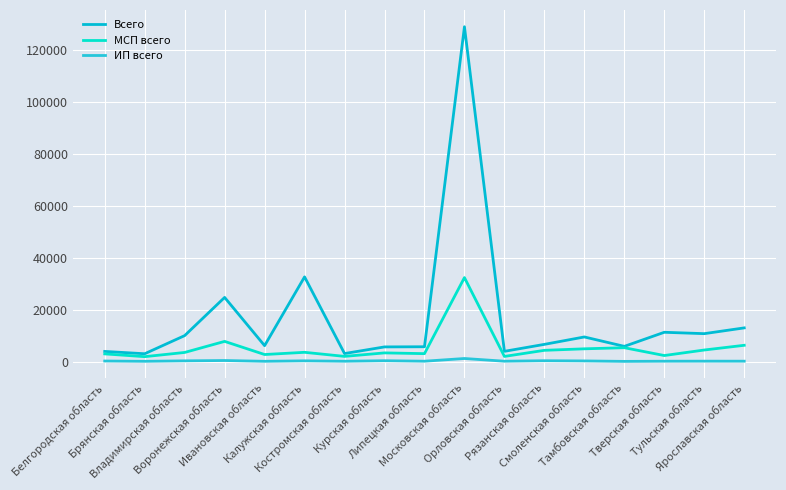

Between Ивановская область and Белгородская область, which is larger?

Ивановская область